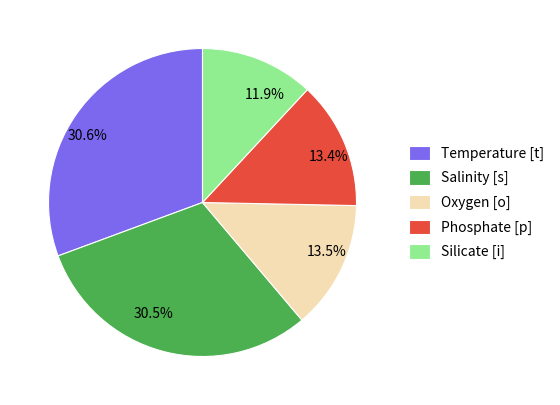

What is the ratio of the value at Salinity [s] to the value at Oxygen [o]?

2.3